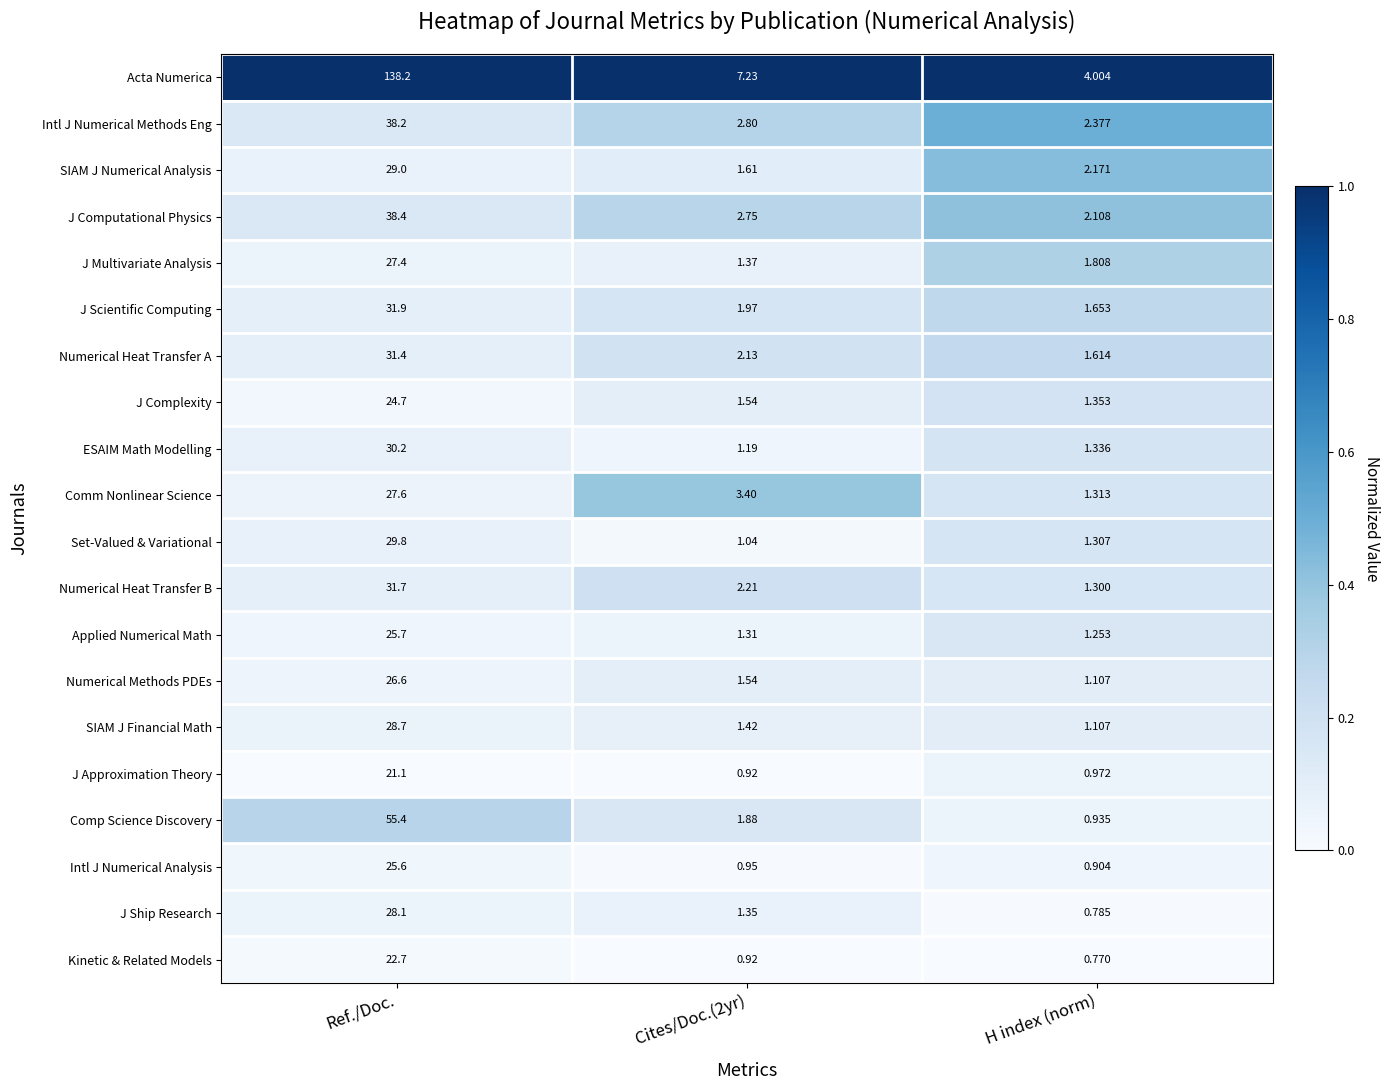

Which series changed the most between Cites/Doc.(2yr) and H index (norm)?

Acta Numerica